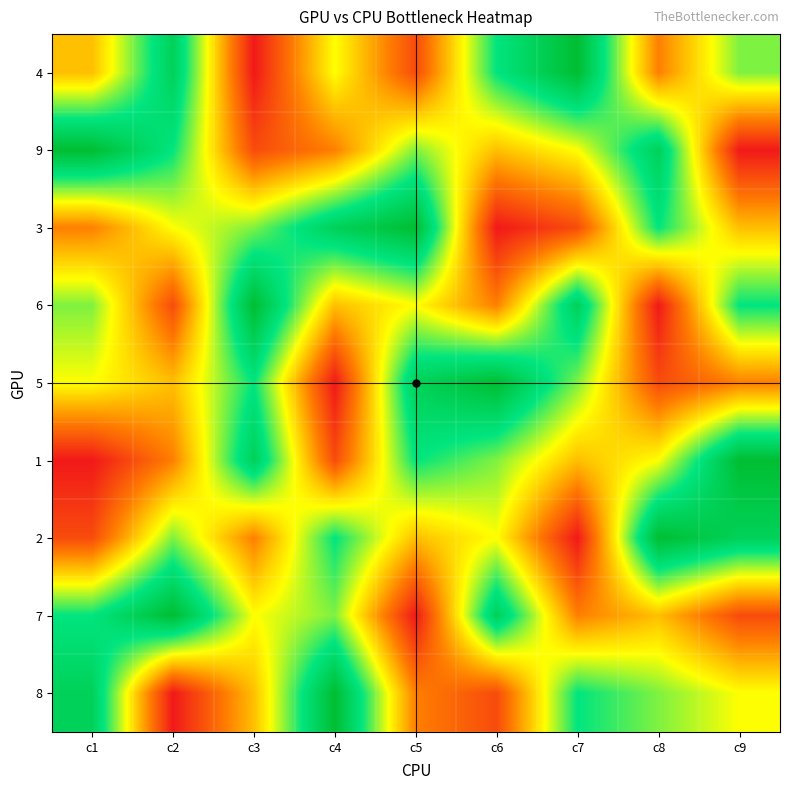

At how many categories does at least one series exceed 3?

9